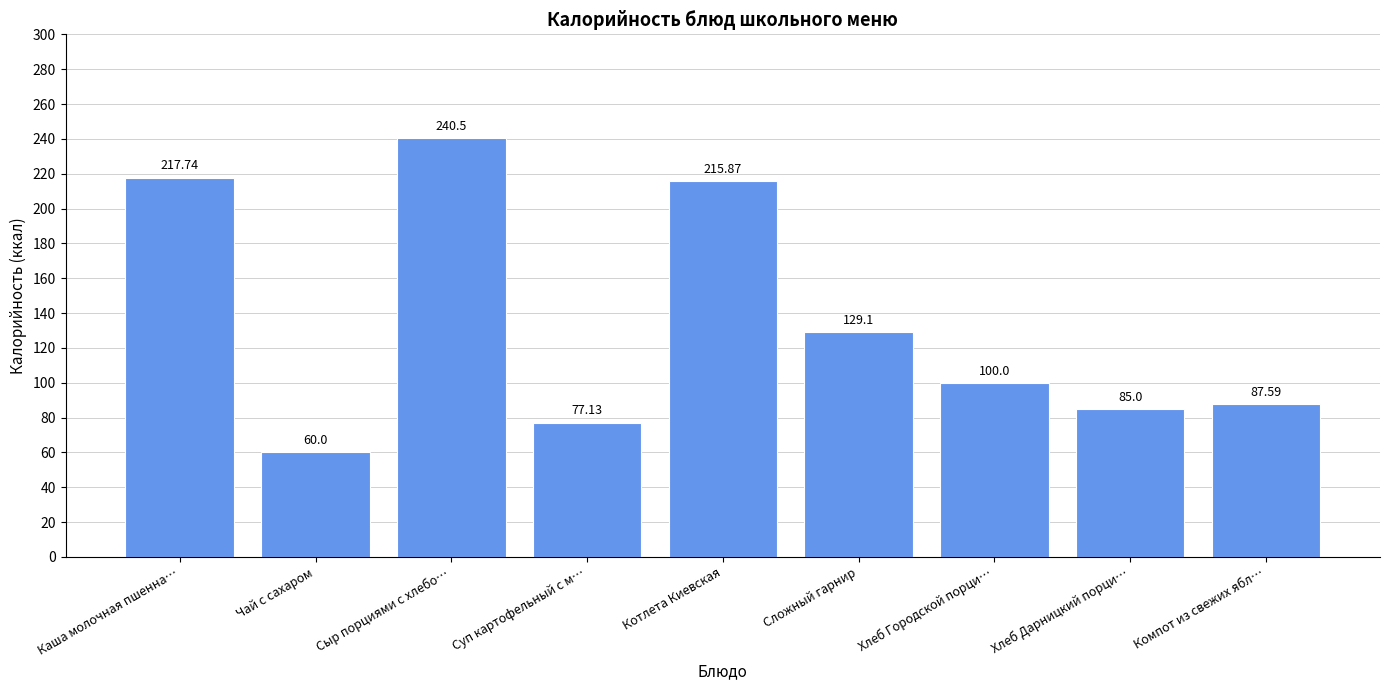

Reading right to left, what are all the values shown in this chart?

Компот из свежих ябл…=87.6	Хлеб Дарницкий порци…=85.0	Хлеб Городской порци…=100.0	Сложный гарнир=129.1	Котлета Киевская=215.9	Суп картофельный с м…=77.1	Сыр порциями с хлебо…=240.5	Чай с сахаром=60.0	Каша молочная пшенна…=217.7